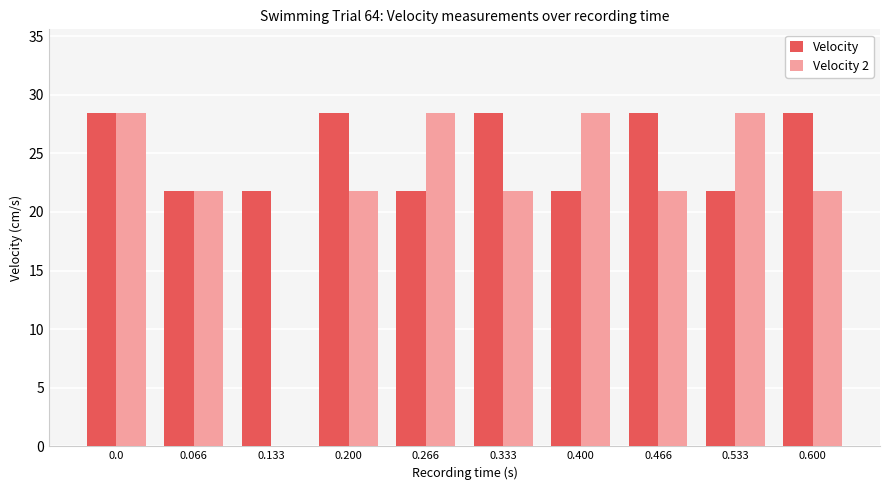

Read the Velocity 2 value at 0.400.

28.5